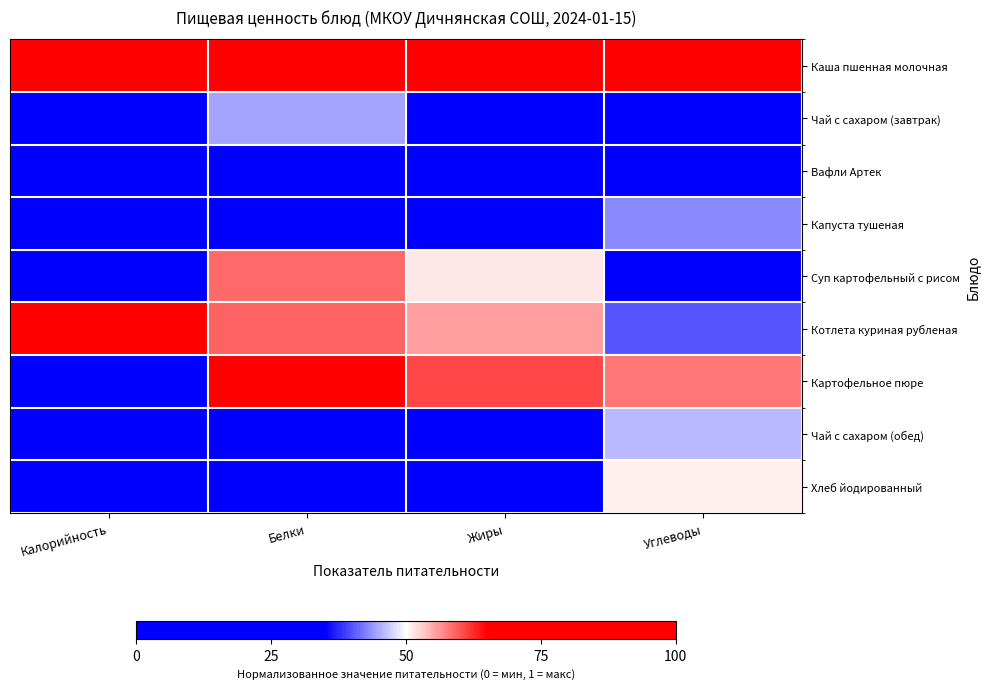

Reading right to left, what are all the values shown in this chart?

Каша пшенная молочная: Углеводы=1.0	Жиры=1.0	Белки=1.0	Калорийность=1.0
Чай с сахаром (завтрак): Углеводы=0.3	Жиры=0.1	Белки=0.4	Калорийность=0.1
Вафли Артек: Углеводы=0.3	Жиры=0.3	Белки=0.2	Калорийность=0.2
Капуста тушеная: Углеводы=0.4	Жиры=0.3	Белки=0.2	Калорийность=0.1
Суп картофельный с рисом: Углеводы=0.0	Жиры=0.5	Белки=0.6	Калорийность=0.3
Котлета куриная рубленая: Углеводы=0.4	Жиры=0.6	Белки=0.6	Калорийность=0.8
Картофельное пюре: Углеводы=0.6	Жиры=0.6	Белки=0.7	Калорийность=0.2
Чай с сахаром (обед): Углеводы=0.5	Жиры=0.0	Белки=0.1	Калорийность=0.0
Хлеб йодированный: Углеводы=0.5	Жиры=0.0	Белки=0.0	Калорийность=0.1